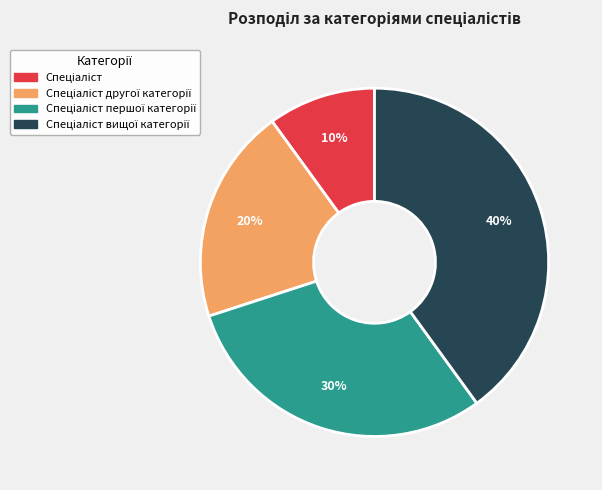

To the nearest percent, what is the average slice percentage?

25%